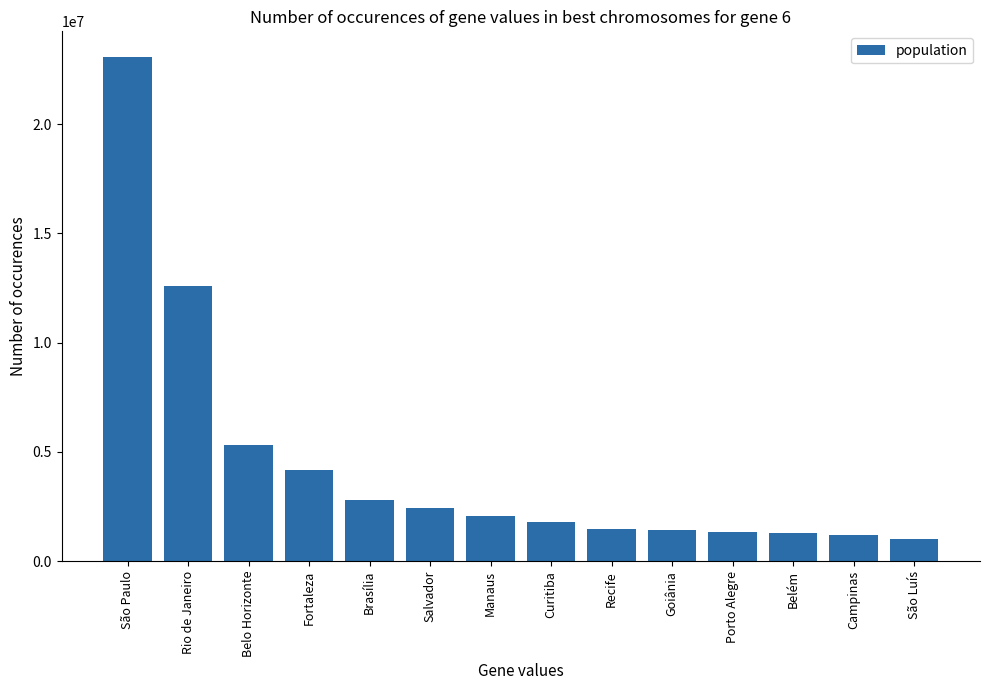

What is the difference between the maximum and minimum values?

22048225